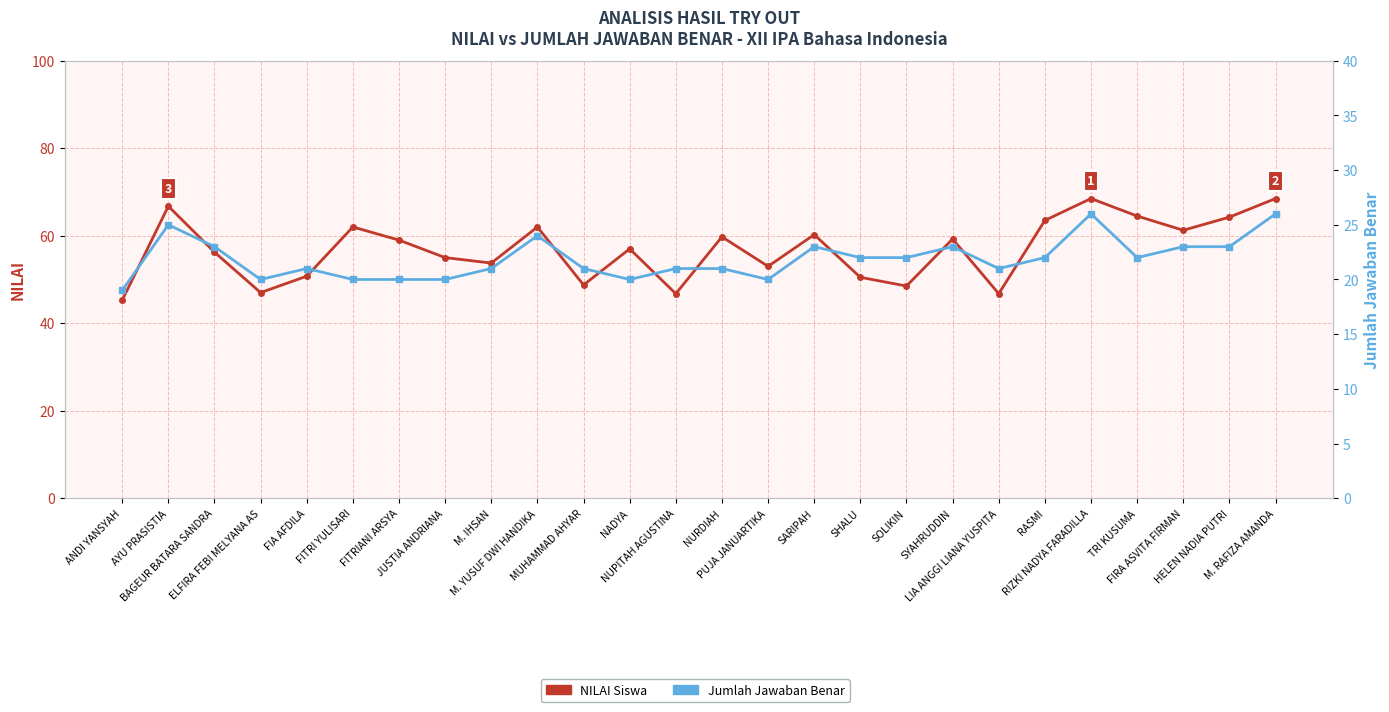

Is it true that NILAI Siswa equals 64.5 at TRI KUSUMA?

True